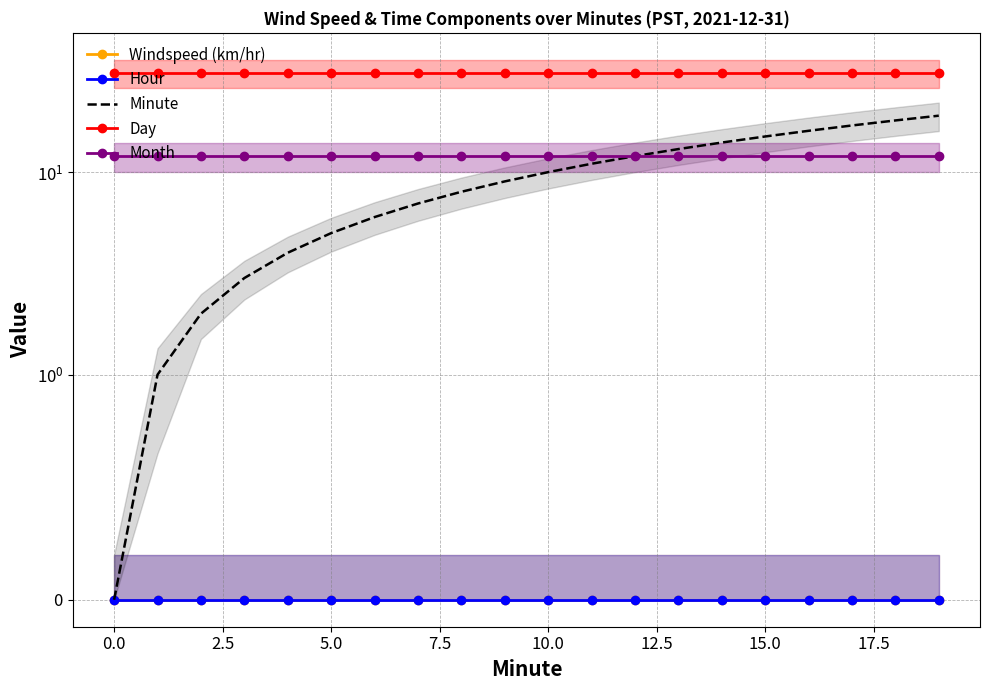

True or false: Day and Windspeed (km/hr) intersect in this chart.

False